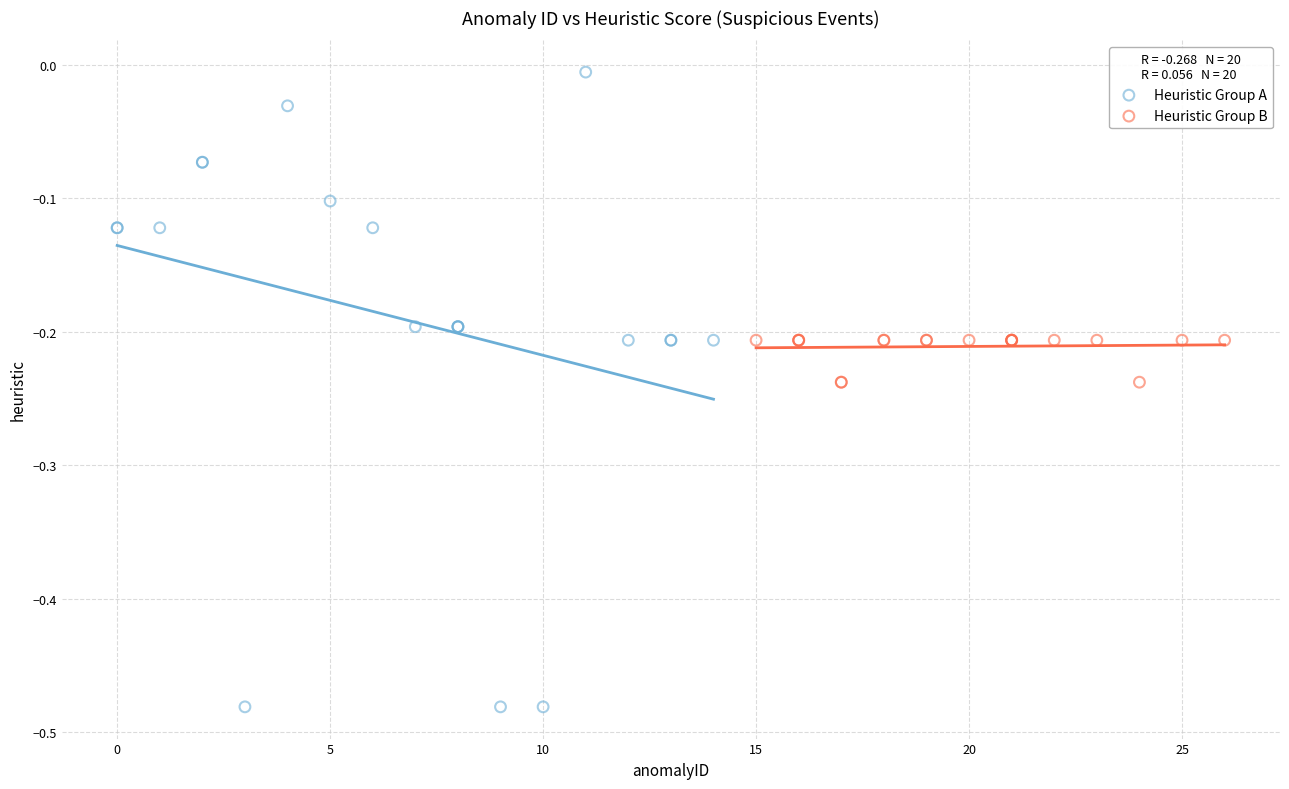

Which series reaches the maximum Y coordinate?

Heuristic Group A